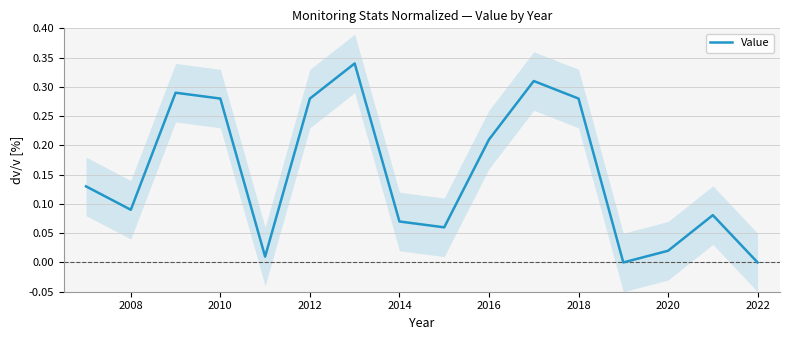

The value of Value at 2022 is 0.2. True or false?

False